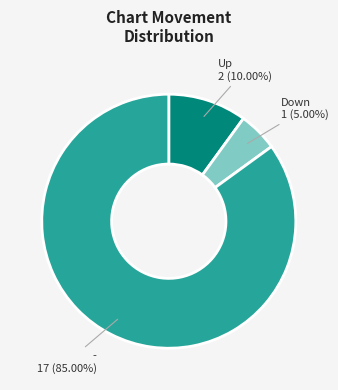

Is there a majority slice in this chart?

Yes